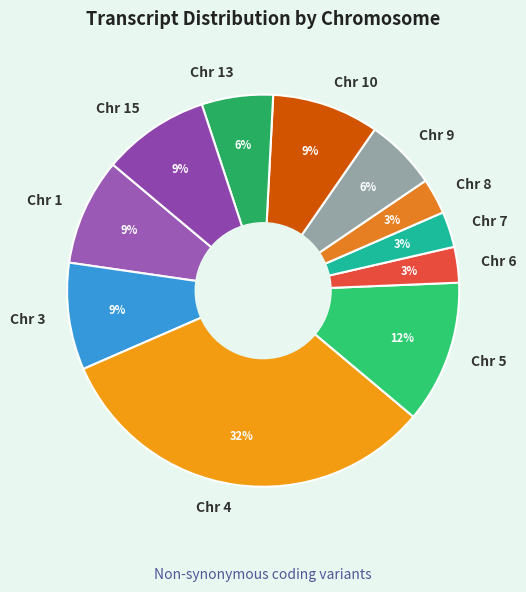

How many slices are in this pie chart?

11